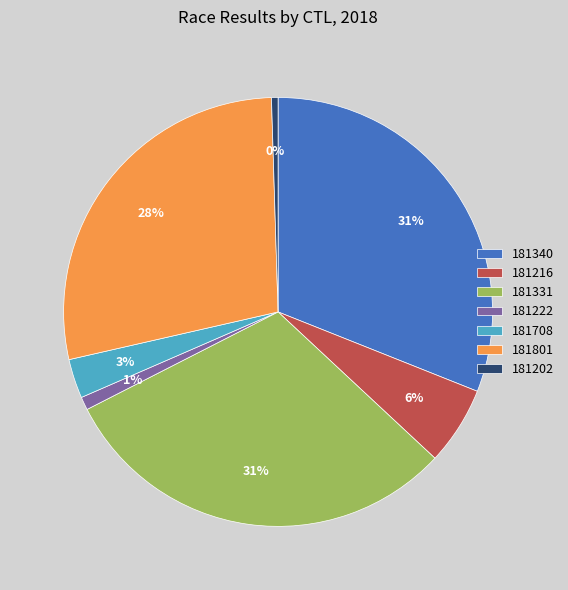

To the nearest percent, what is the average slice percentage?

14%